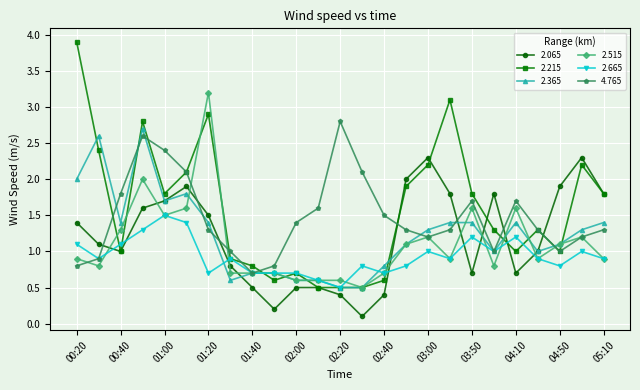

Which series has the widest spread of values?

2.215